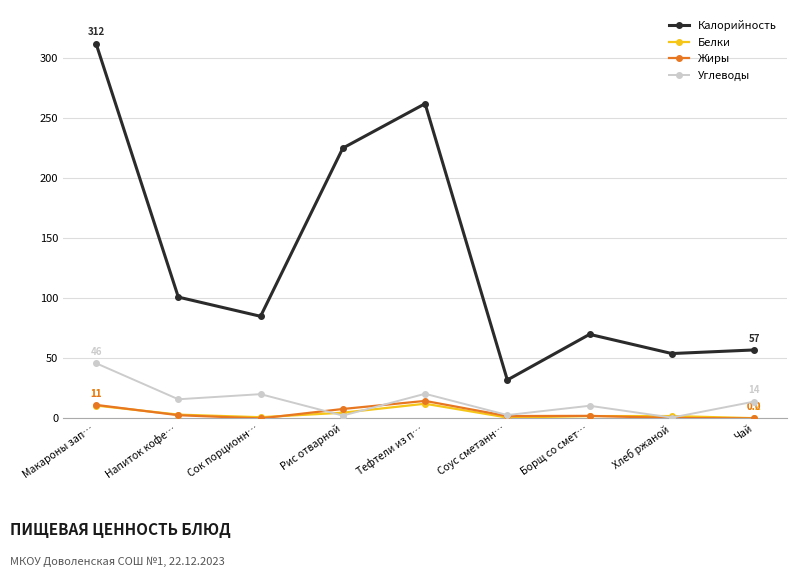

Count the number of data series in this chart.

4